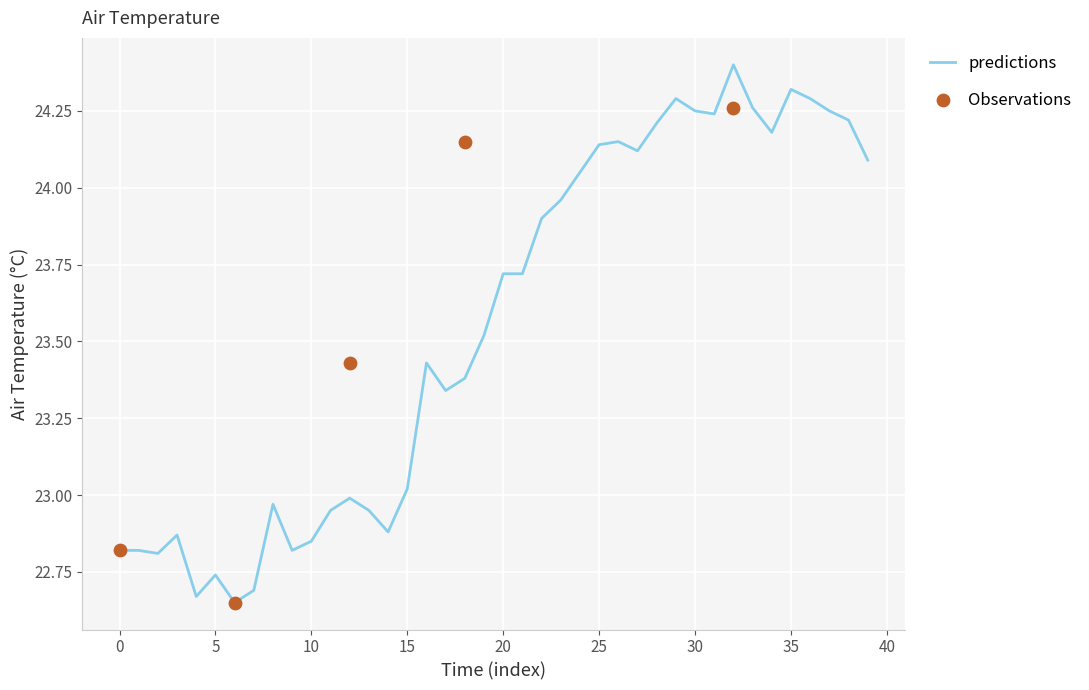

What is the ratio of the value at 11 to the value at 31?

0.9